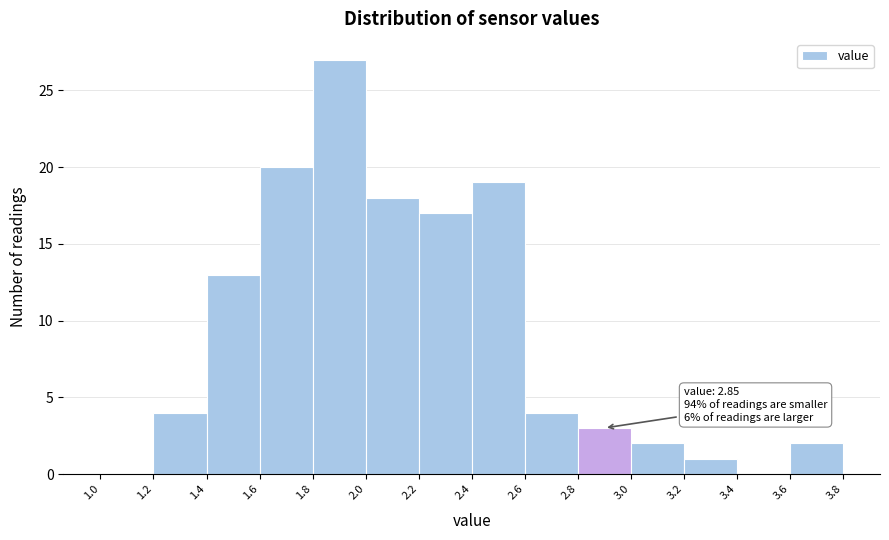

Which range on the x-axis has the tallest bar?

1.8 to 2.0